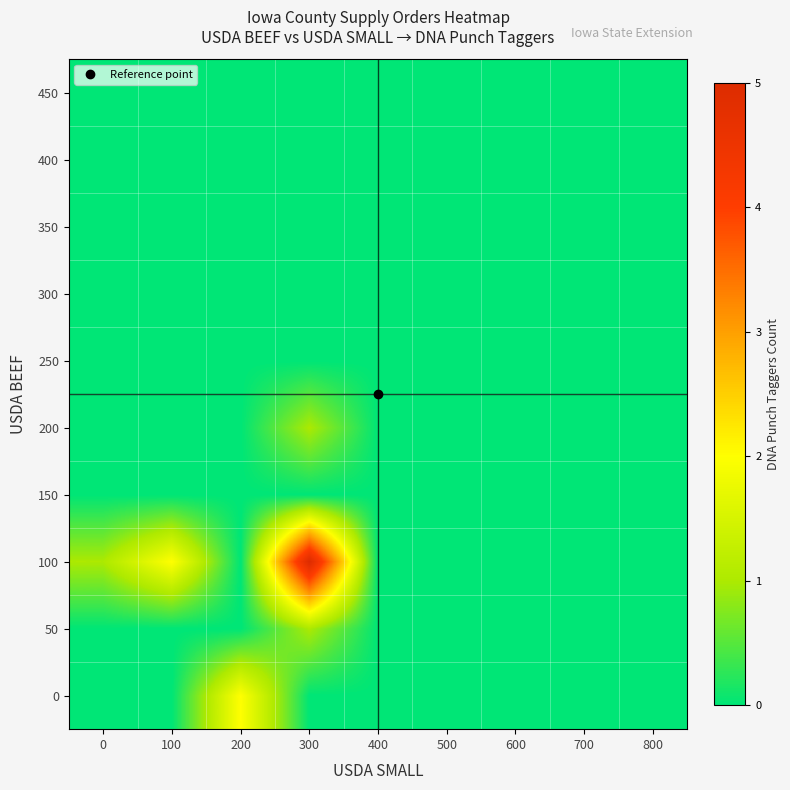

Reading left to right, transcribe all the data shown in this chart.

0: 0=0	100=0	200=2	300=0	400=0	500=0	600=0	700=0	800=0
50: 0=0	100=0	200=0	300=1	400=0	500=0	600=0	700=0	800=0
100: 0=1	100=2	200=0	300=5	400=0	500=0	600=0	700=0	800=0
150: 0=0	100=0	200=0	300=0	400=0	500=0	600=0	700=0	800=0
200: 0=0	100=0	200=0	300=1	400=0	500=0	600=0	700=0	800=0
250: 0=0	100=0	200=0	300=0	400=0	500=0	600=0	700=0	800=0
300: 0=0	100=0	200=0	300=0	400=0	500=0	600=0	700=0	800=0
350: 0=0	100=0	200=0	300=0	400=0	500=0	600=0	700=0	800=0
400: 0=0	100=0	200=0	300=0	400=0	500=0	600=0	700=0	800=0
450: 0=0	100=0	200=0	300=0	400=0	500=0	600=0	700=0	800=0